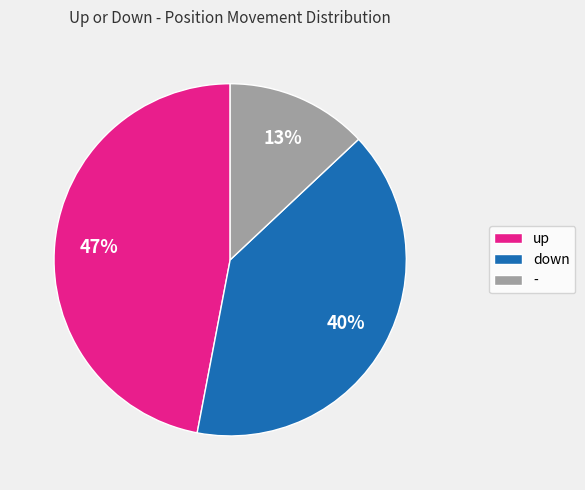

Between down and -, which is larger?

down